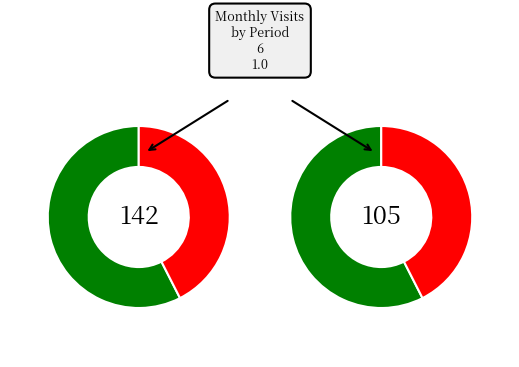

Between 2024-01 and 2024-04, which is larger?

2024-01